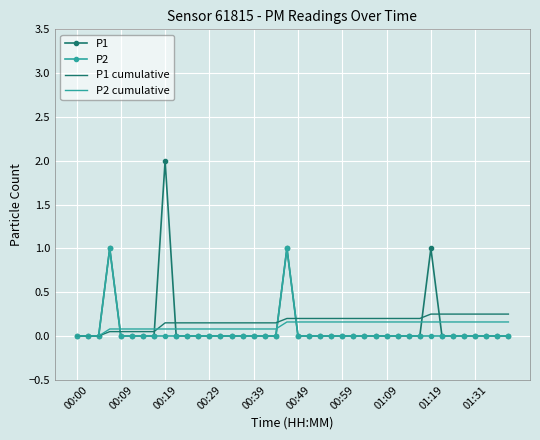

Which series has the largest range (max minus min)?

P1